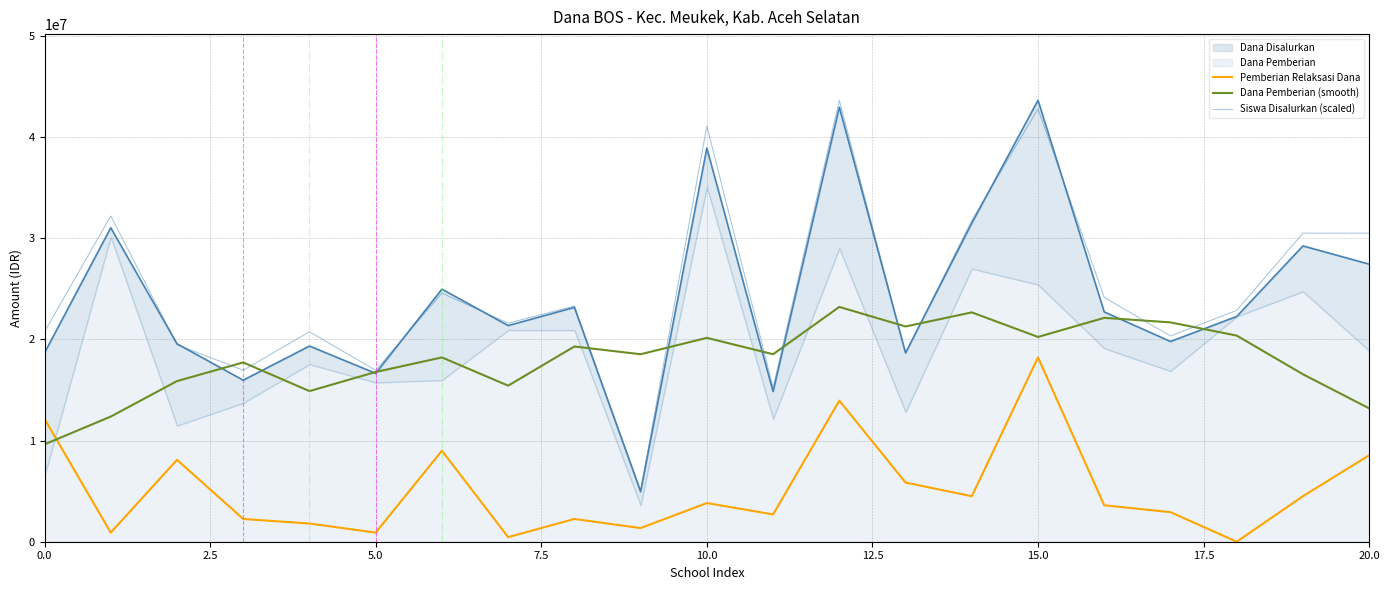

Is the value of Pemberian Relaksasi Dana at 16 greater than the value of Siswa Disalurkan (scaled) at 2.5?

No